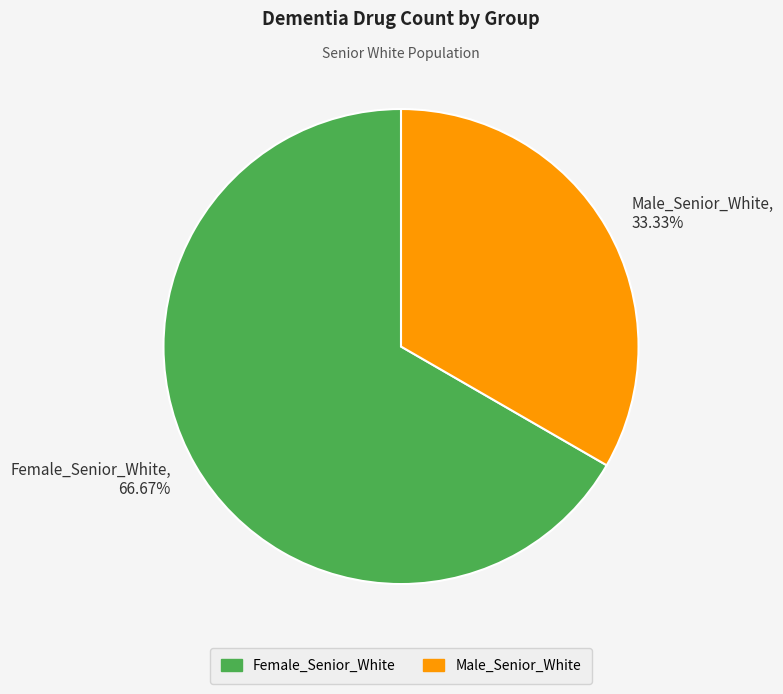

What percentage is the Female_Senior_White slice, to the nearest percent?

67%